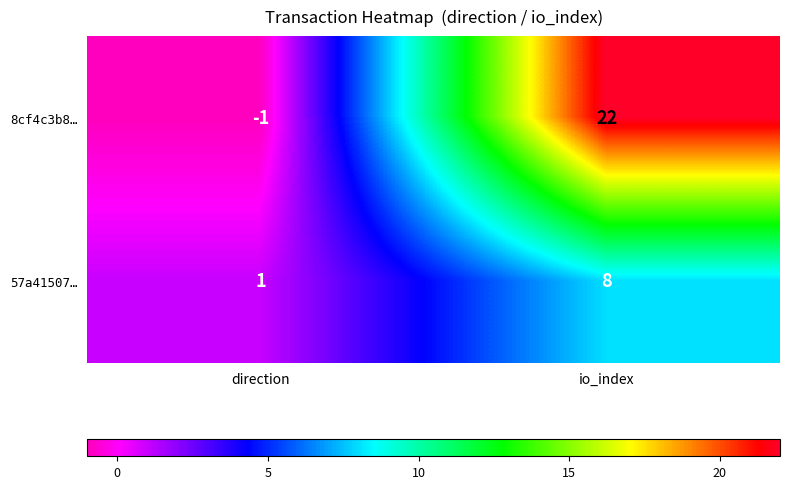

Reading right to left, extract all data points from this chart.

8cf4c3b8…: io_index=22	direction=-1
57a41507…: io_index=8	direction=1